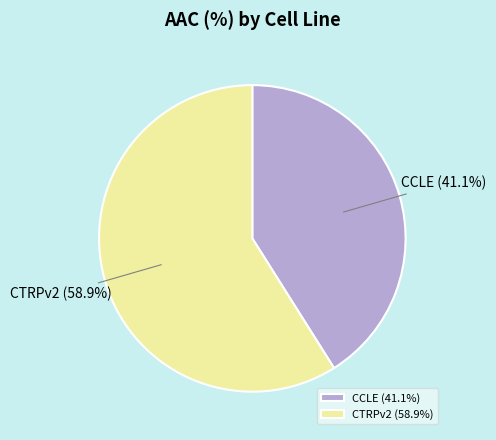

What is the ratio of the value at CCLE to the value at CTRPv2?

0.7